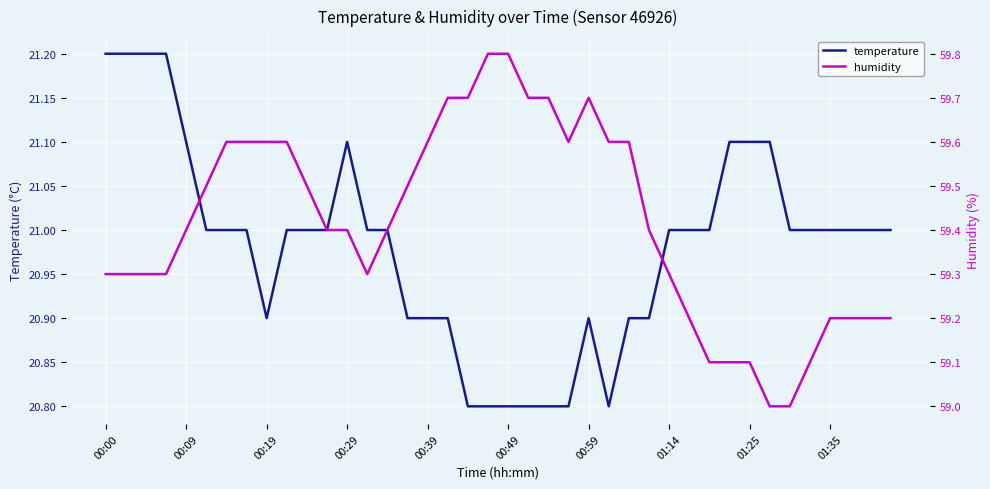

True or false: temperature has a value of 21.1 at 00:09.

True